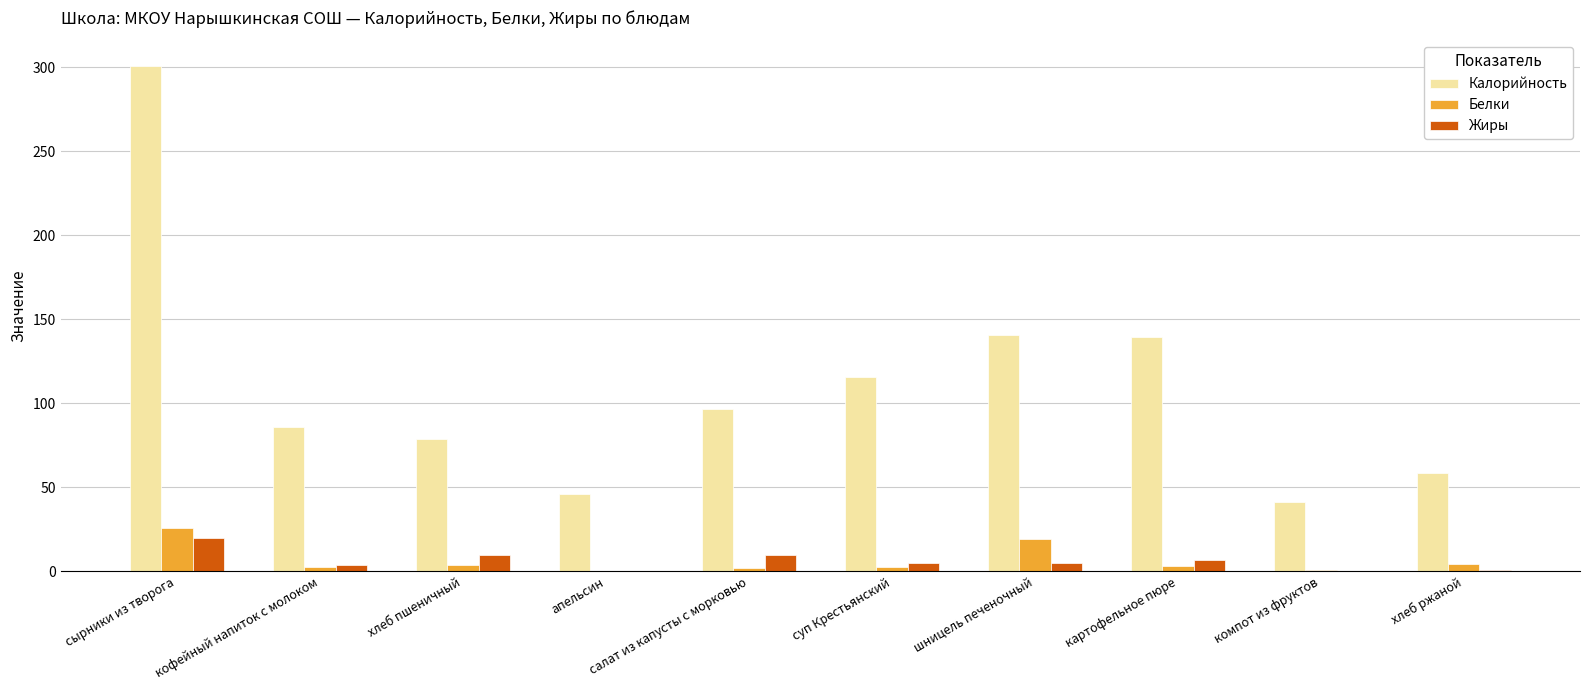

Is it true that Жиры equals 0.0 at компот из фруктов?

True